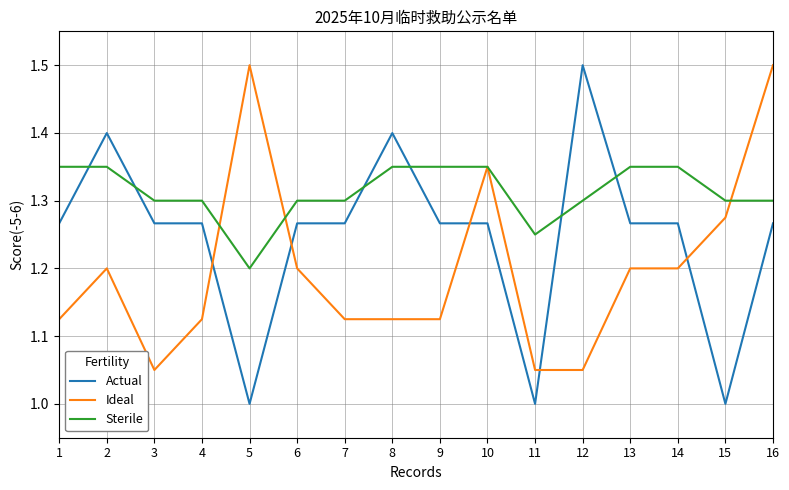

The Ideal series shows 0.7 at 10. True or false?

False